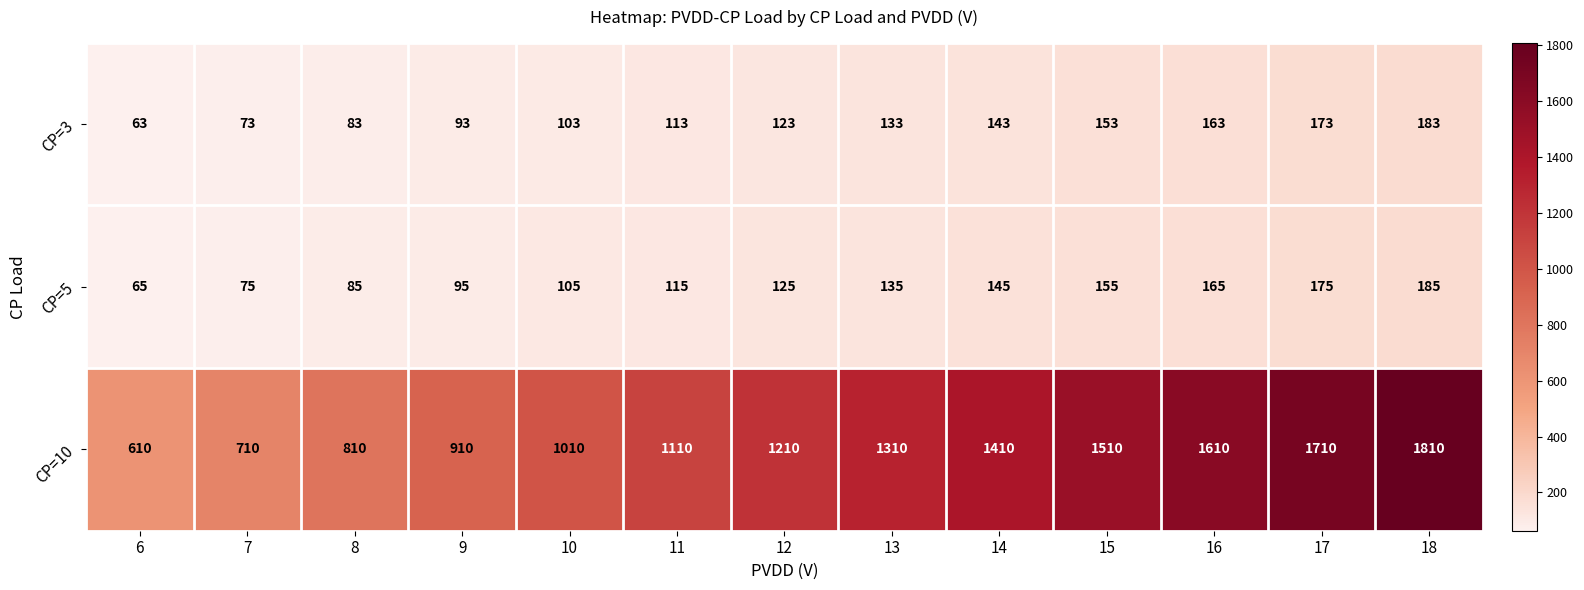

What is the sum of the CP=10 values at 6 and 16?

2220